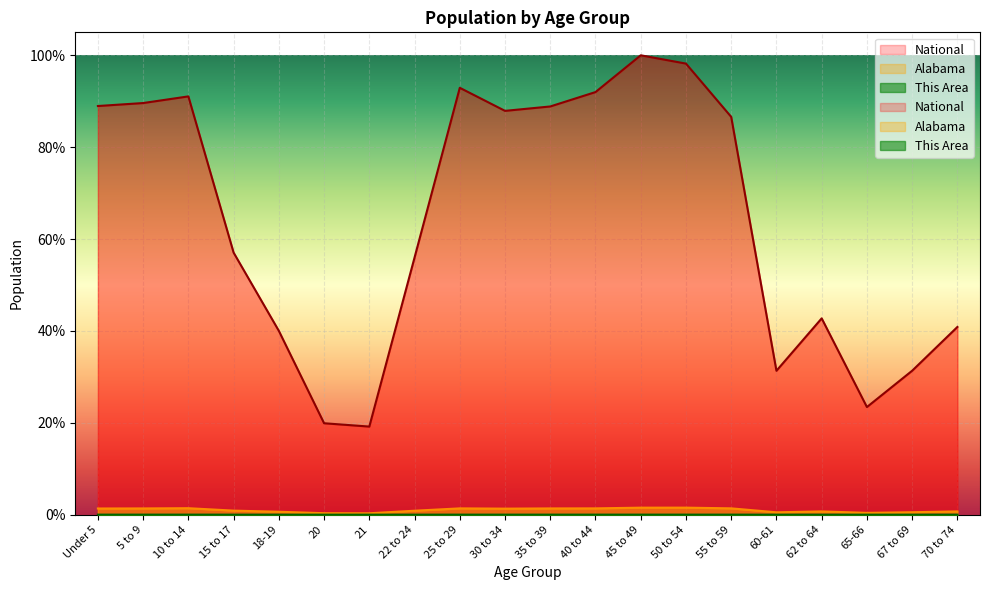

Reading left to right, what are all the values shown in this chart?

This Area: 0.0	0.0	0.0	0.0	0.0	0.0	0.0	0.0	0.0	0.0	0.0	0.0	0.0	0.0	0.0	0.0	0.0	0.0	0.0	0.0
Alabama: 0.0	0.0	0.0	0.0	0.0	0.0	0.0	0.0	0.0	0.0	0.0	0.0	0.0	0.0	0.0	0.0	0.0	0.0	0.0	0.0
National: 0.9	0.9	0.9	0.6	0.4	0.2	0.2	0.6	0.9	0.9	0.9	0.9	1.0	1.0	0.9	0.3	0.4	0.2	0.3	0.4